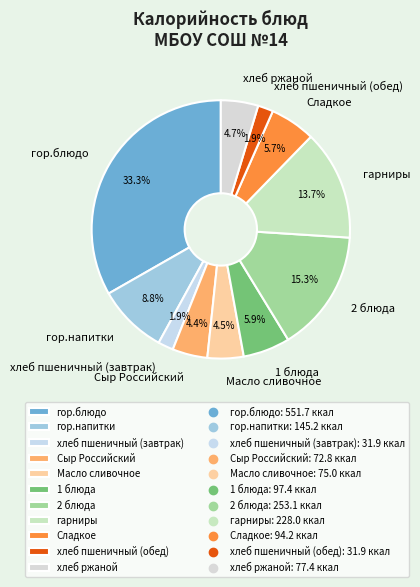

What is the largest slice in the pie chart?

гор.блюдо